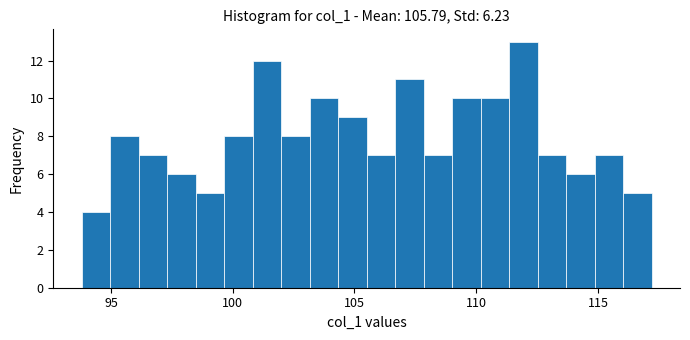

Read against the x-axis, roughly where is the centre of the tallest bar?

112.0